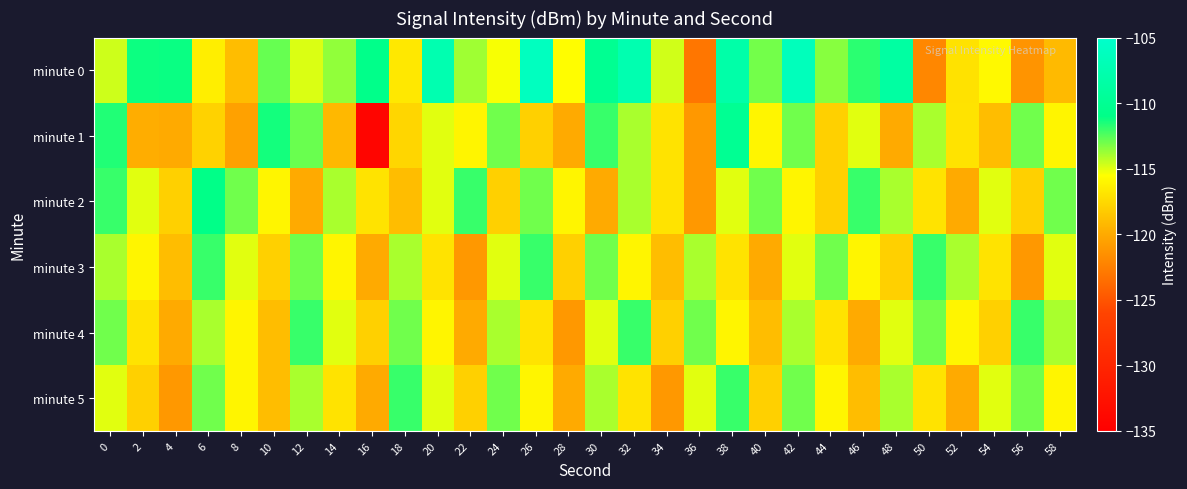

Rank the series at 58 from highest to lowest value.

minute 2, minute 4, minute 3, minute 1, minute 5, minute 0